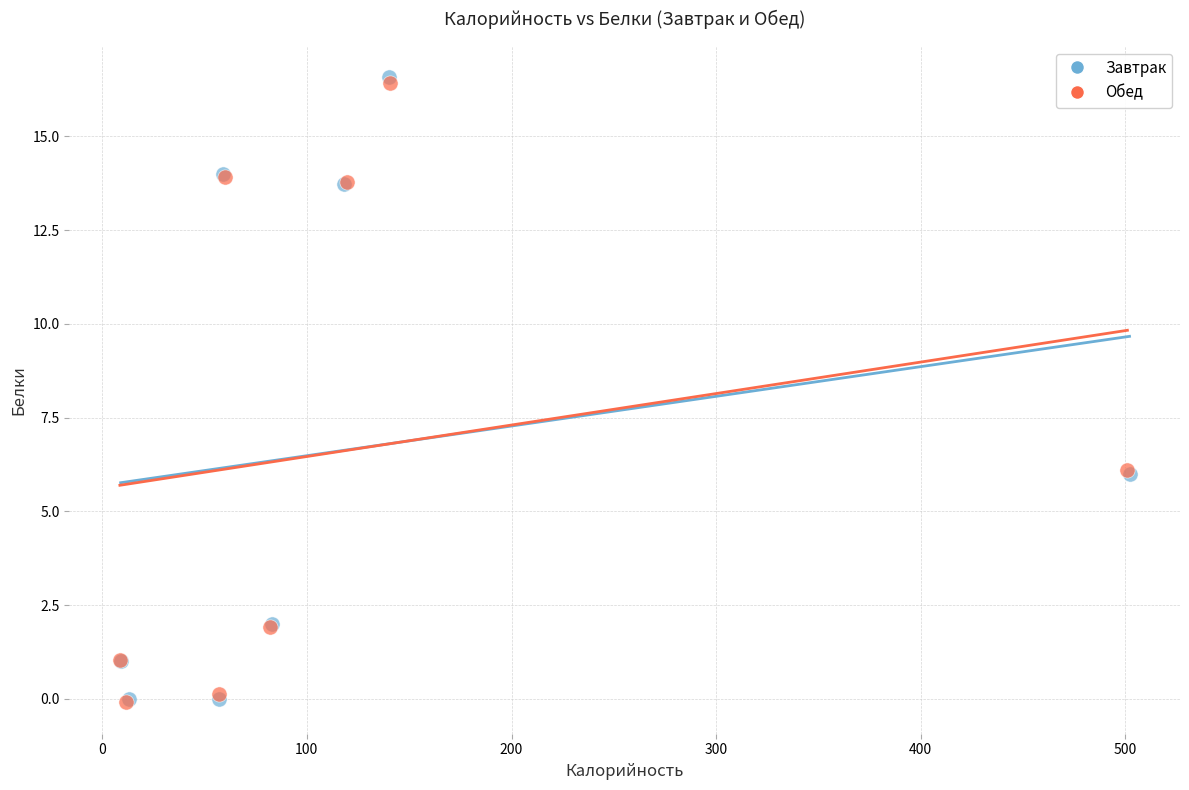

Which series has the largest Y range (max minus min)?

Завтрак